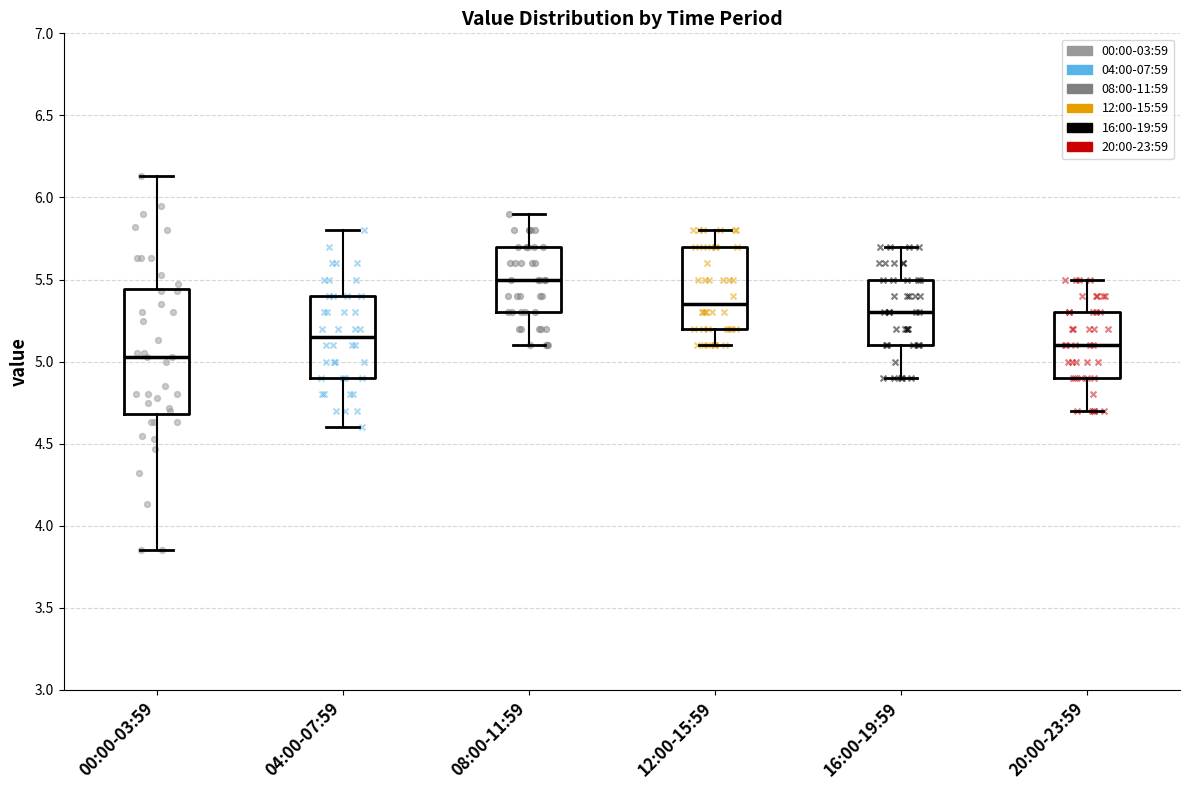

Which box has the lowest median line?

00:00-03:59